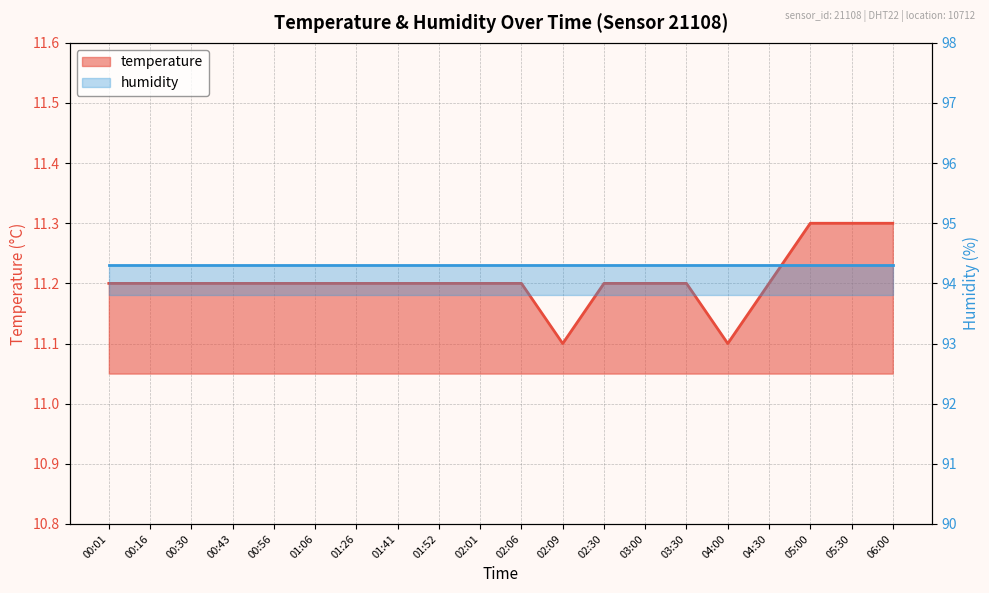

Approximately how many times larger is the value at 06:00 compared to 05:00?

1.0